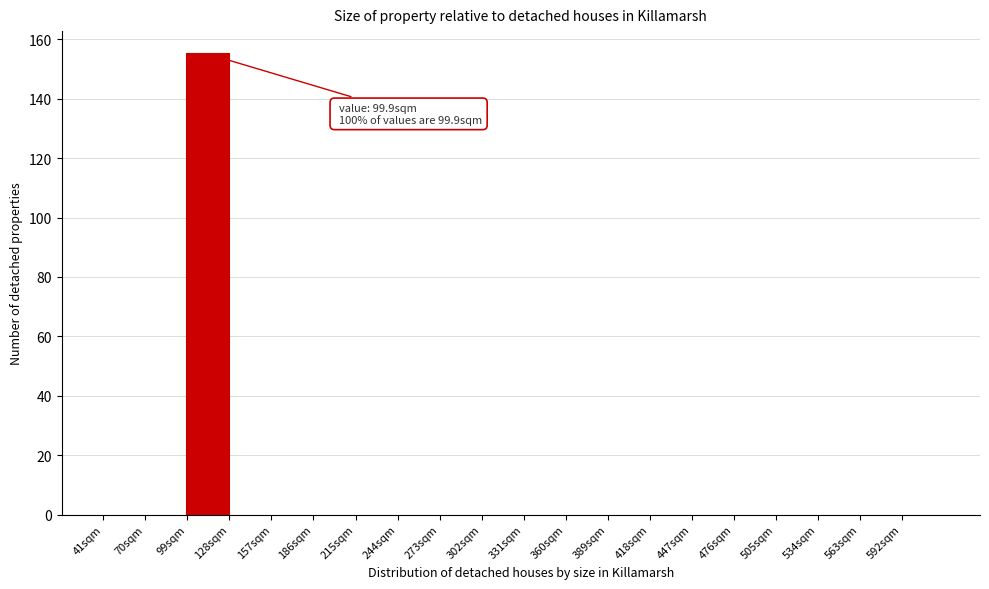

Which range on the x-axis has the tallest bar?

99 to 128